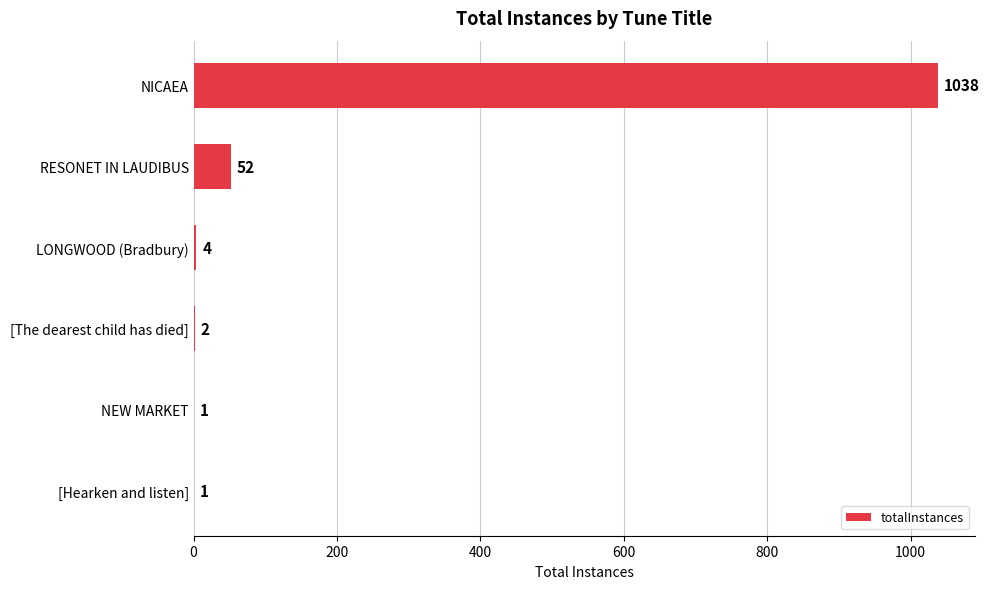

Is it true that the value at NICAEA is 1772?

False